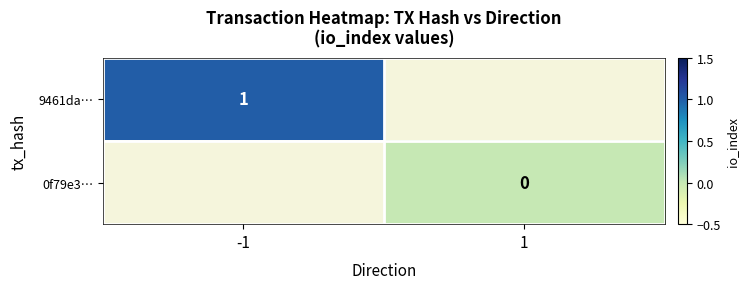

Between -1 and 1, which is larger?

1